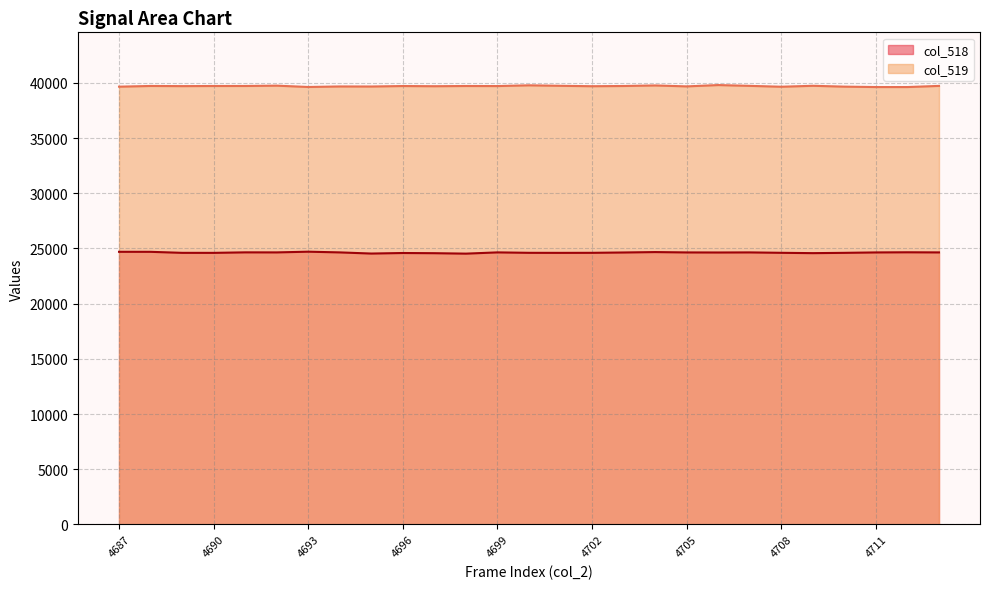

True or false: col_519 and col_518 cross at least once.

False